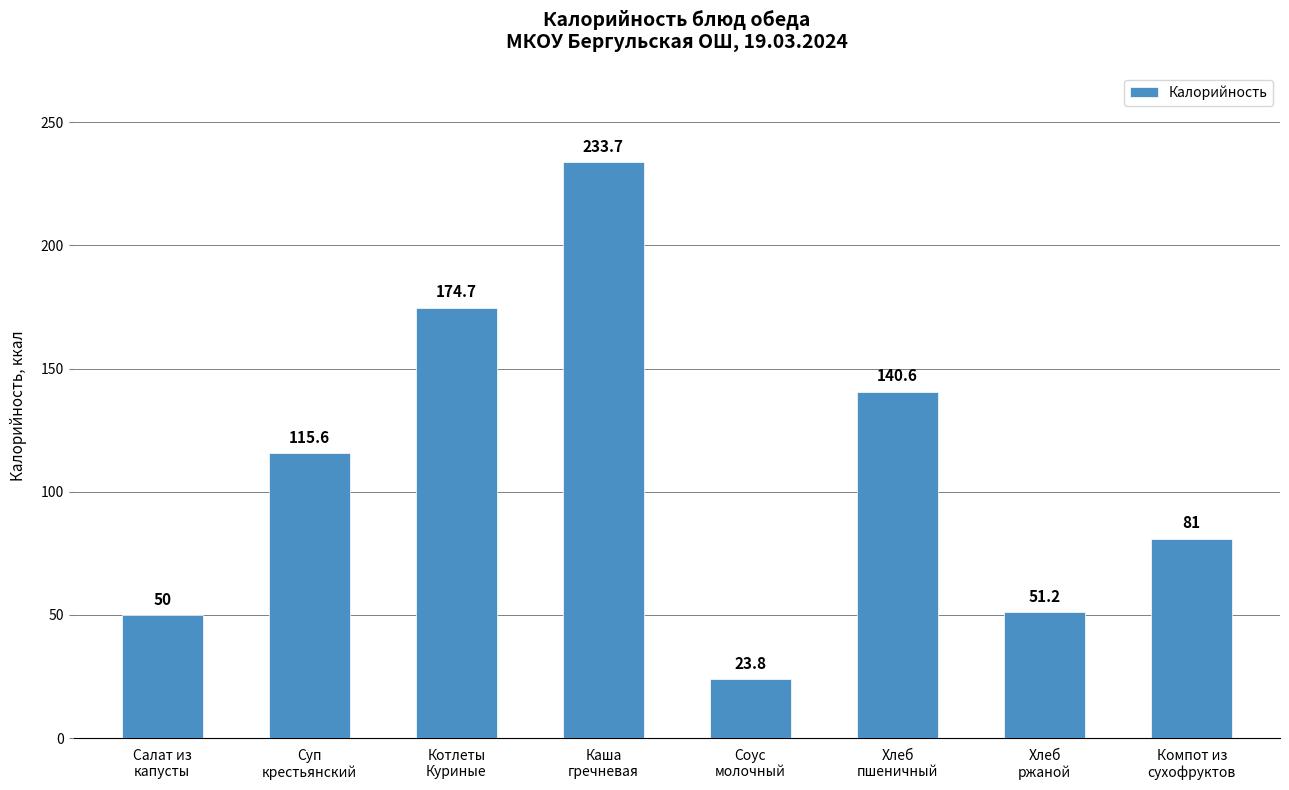

What is the label of the 6th bar from the right?

Котлеты
Куриные